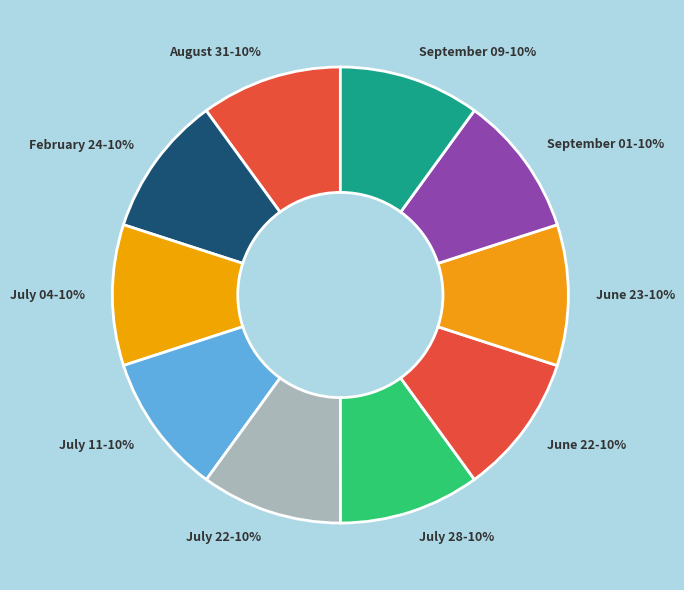

Approximately how many times larger is the value at February 24-10% compared to July 11-10%?

1.0